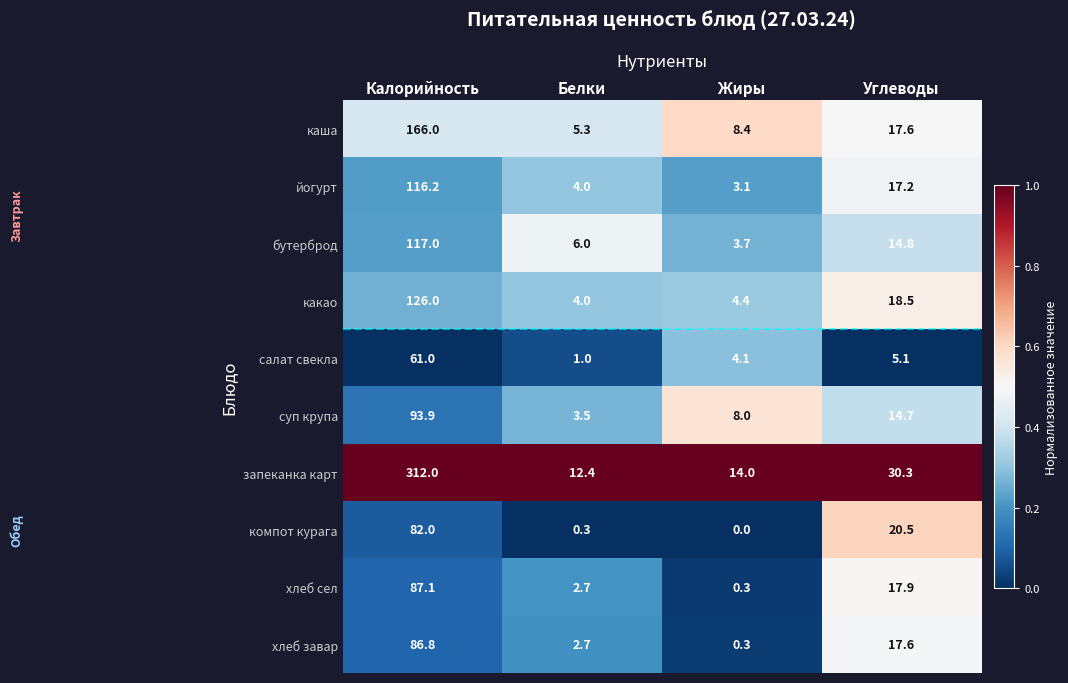

Which series changed the most between Калорийность and Жиры?

запеканка карт